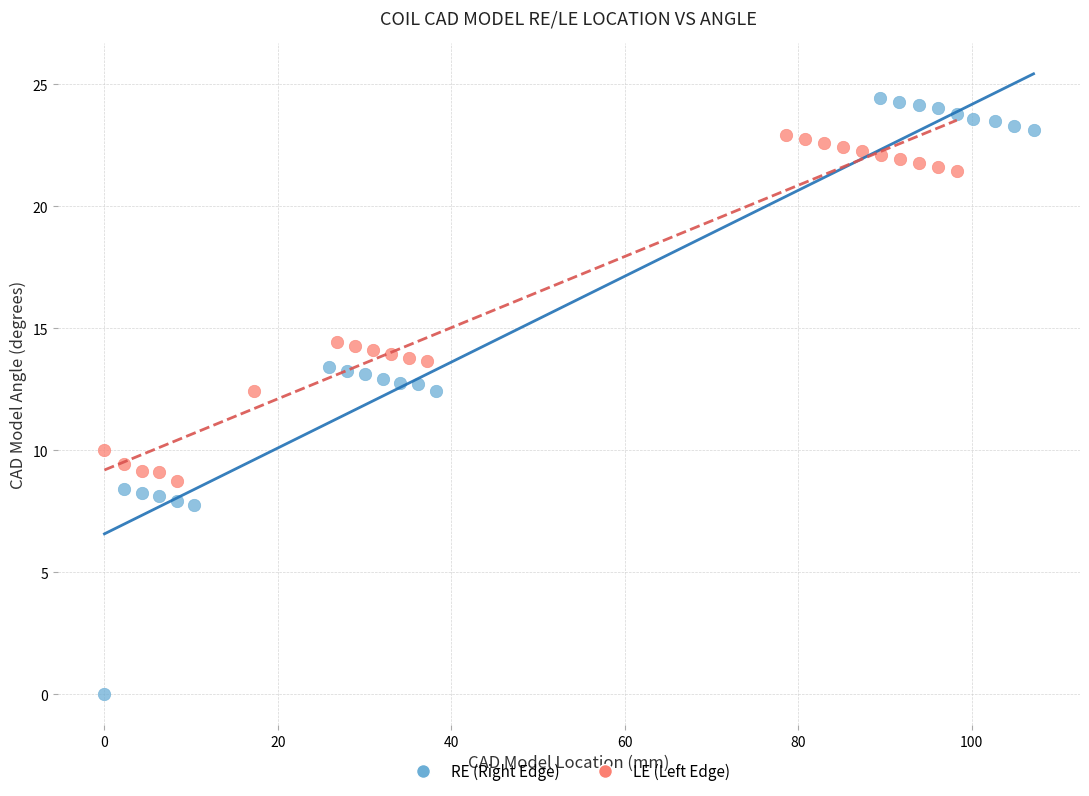

Which series reaches the minimum Y coordinate?

RE (Right Edge)